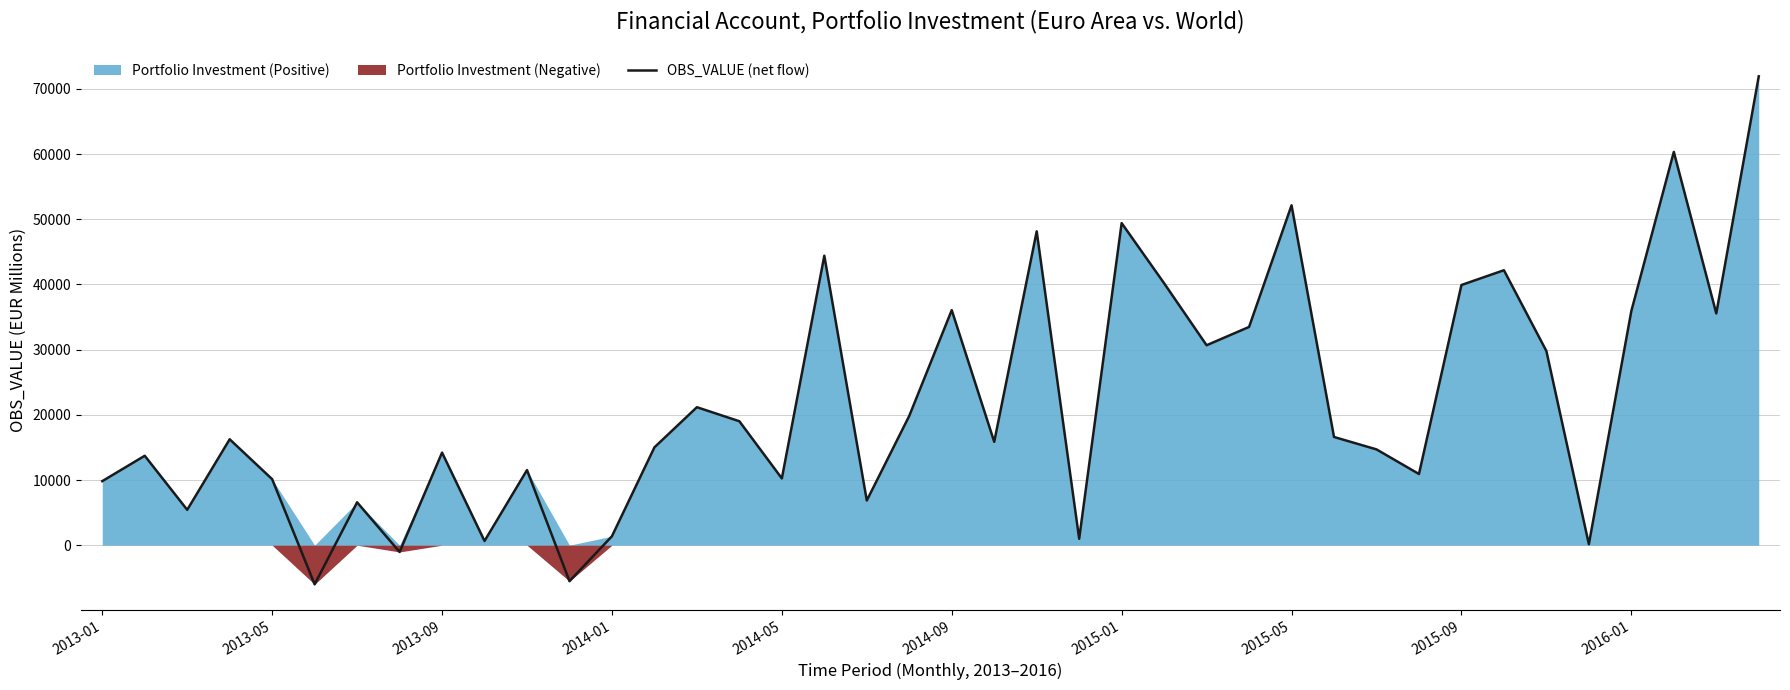

What is the average value?

21961.8